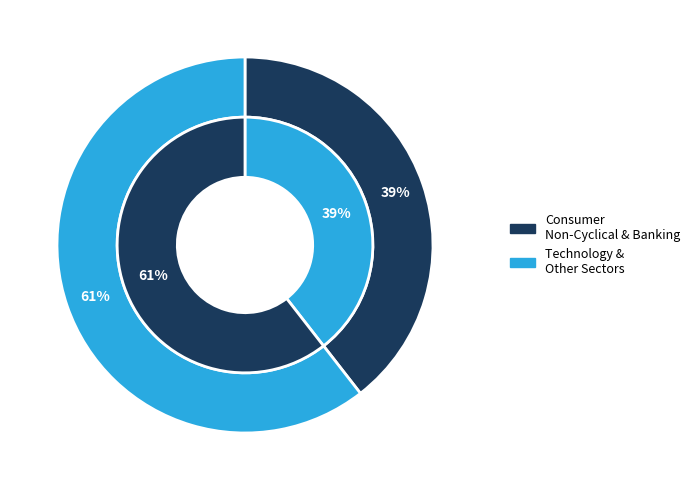

The Kommunikation slice represents 25% of the pie. True or false?

False